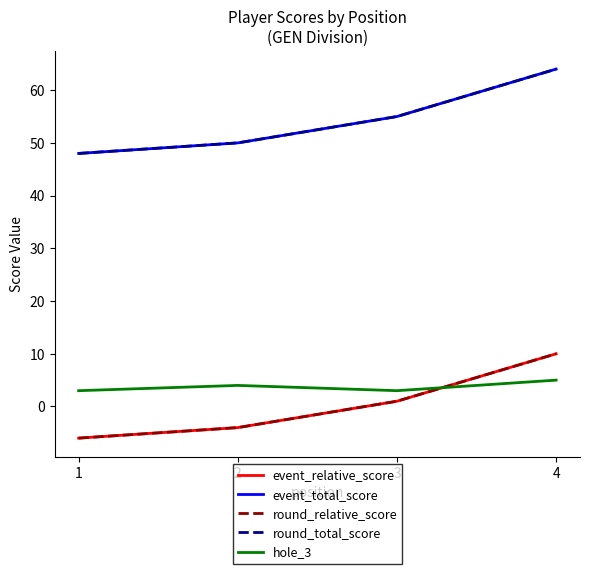

What is the difference between the maximum and minimum values in the event_total_score series?

16